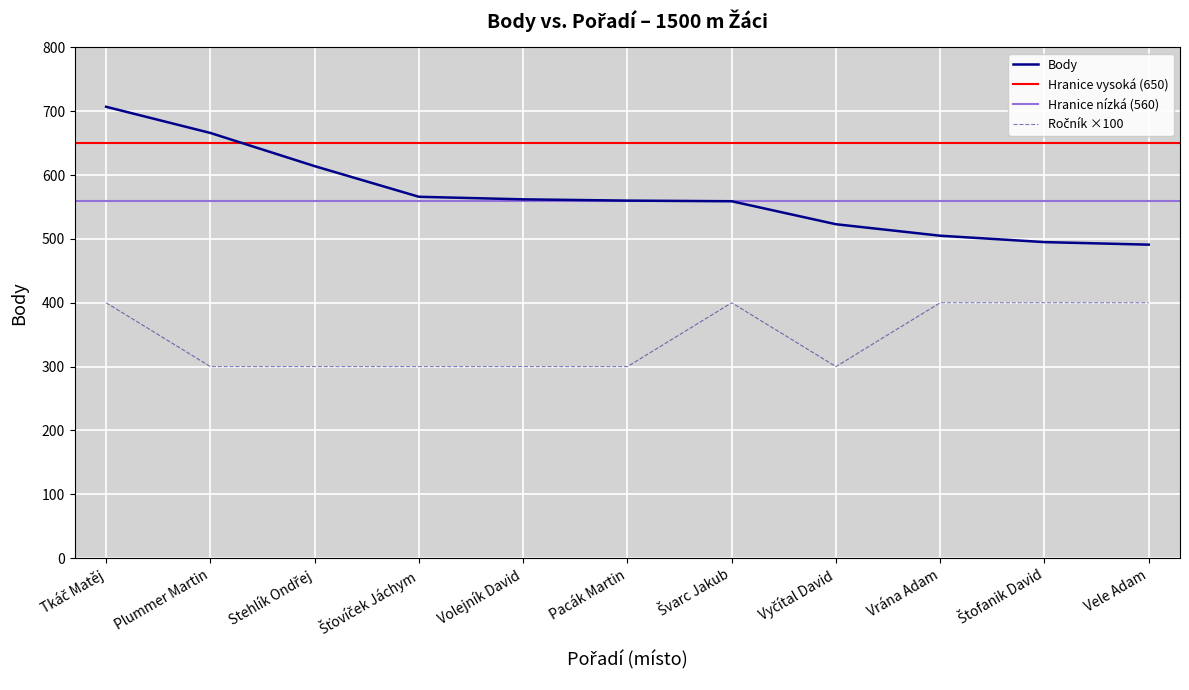

What position from the left is Plummer Martin?

2